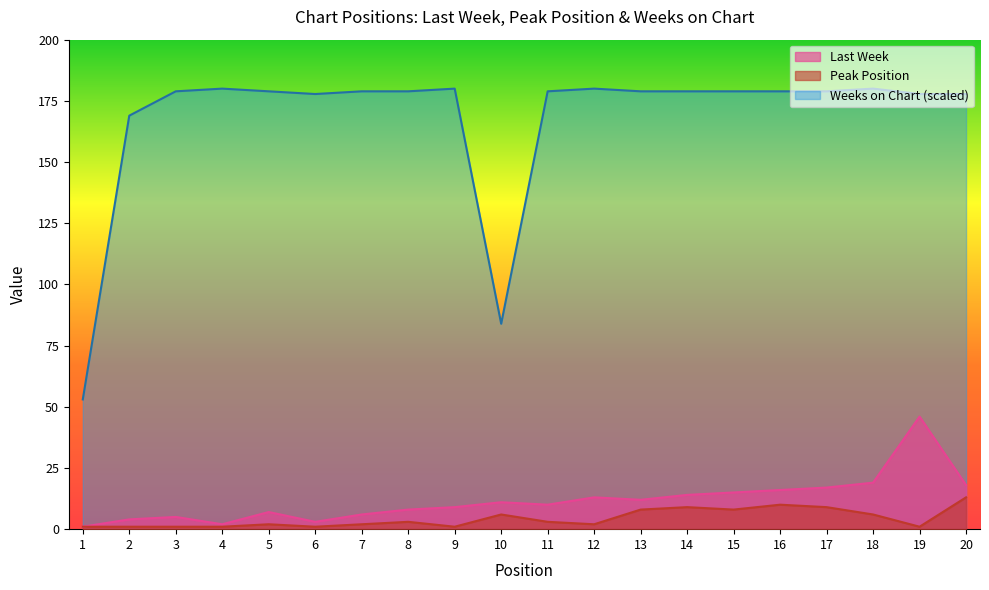

List the series in order of their peak value, lowest first.

Peak Position, Last Week, Weeks on Chart (scaled)